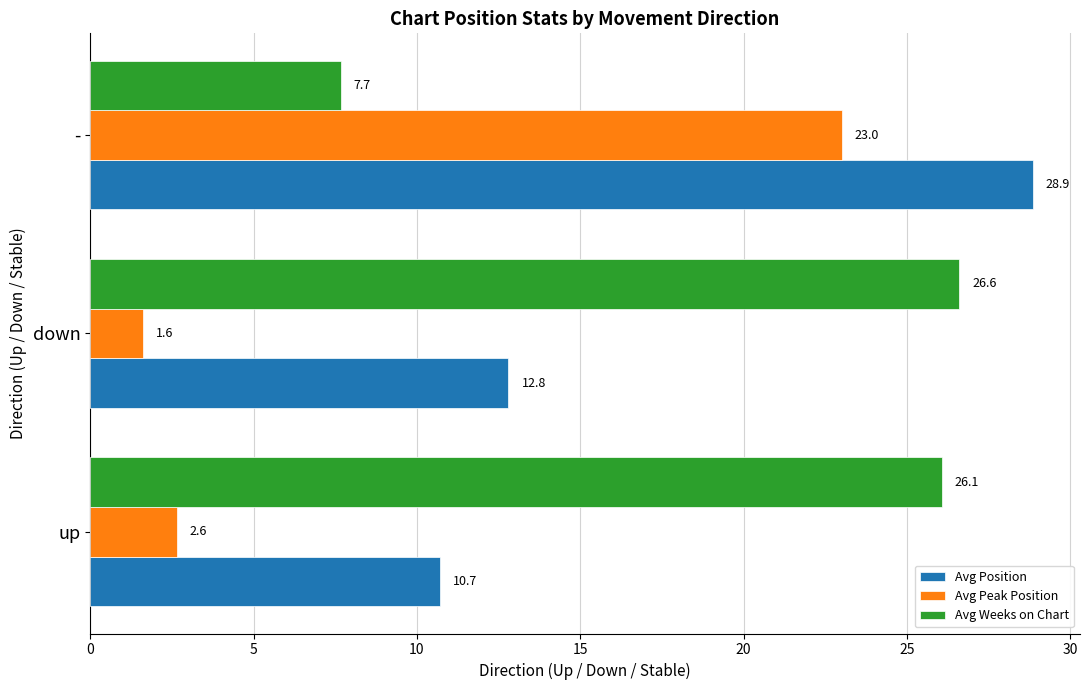

List the labels in order of Avg Weeks on Chart value, smallest first.

-, up, down